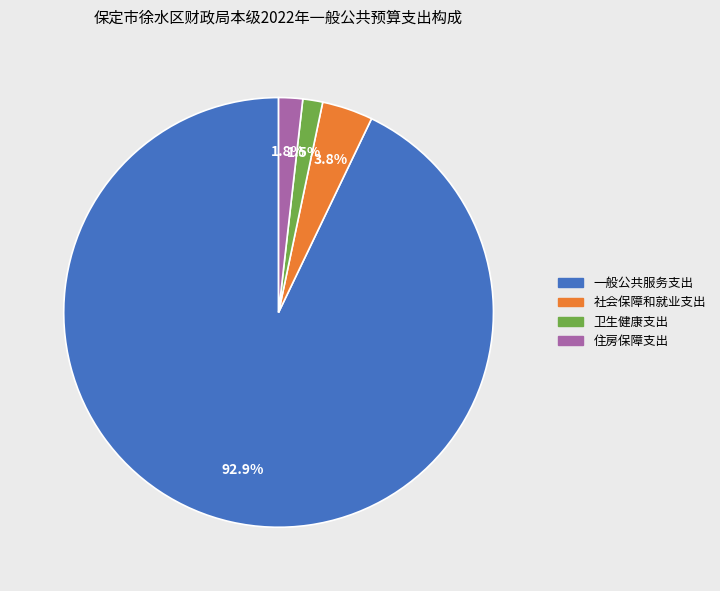

How many segments does this pie chart have?

4